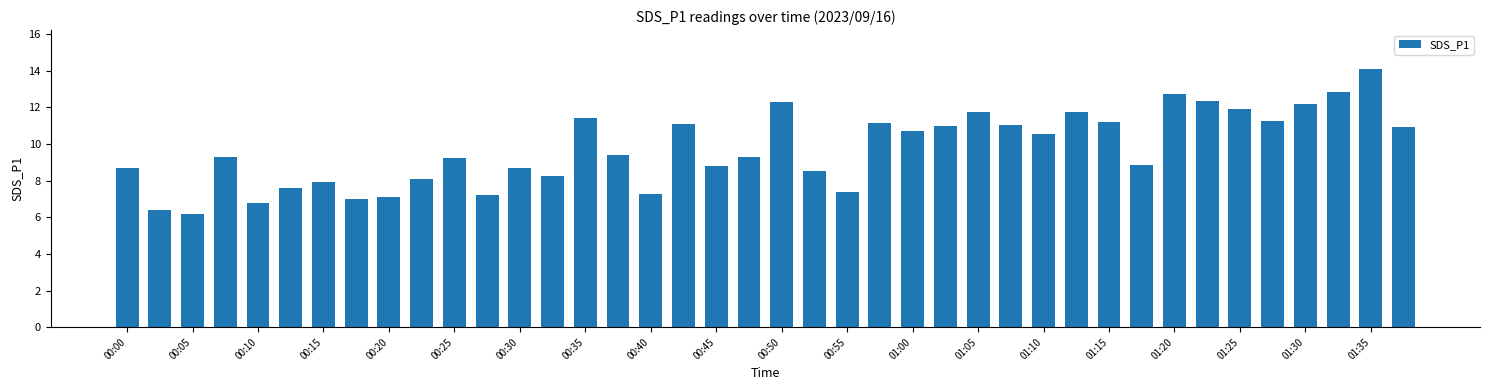

What is the minimum value shown in the chart?

6.2